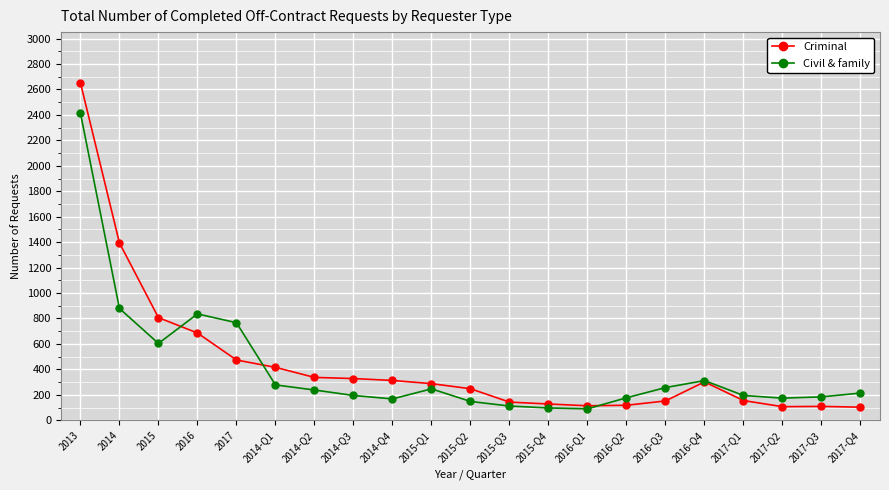

Is the value of Criminal at 2017-Q1 greater than the value of Civil & family at 2013?

No